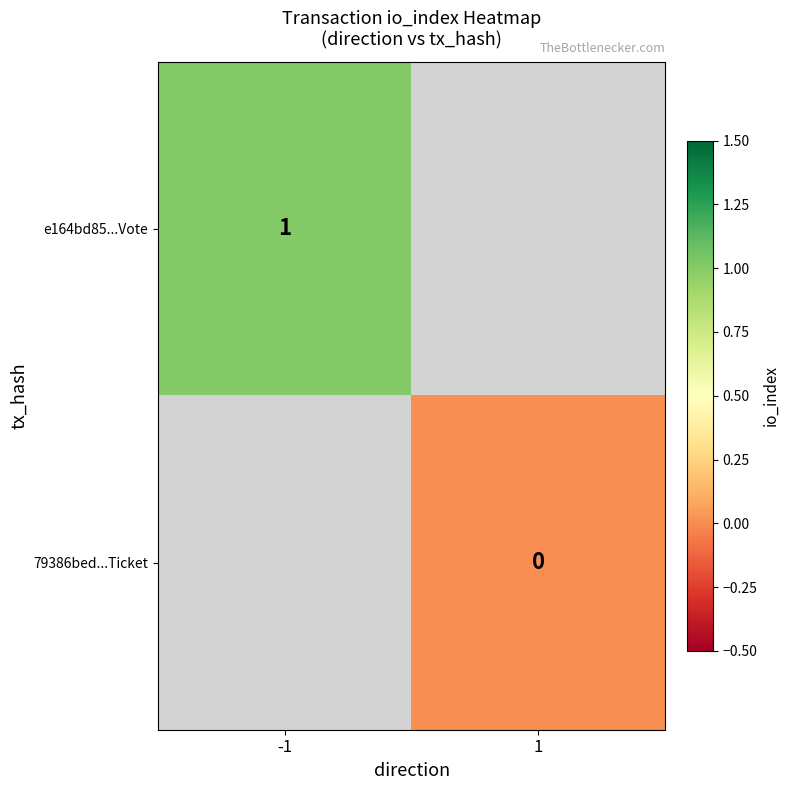

The value of e164bd85...Vote at -1 is 1. True or false?

True